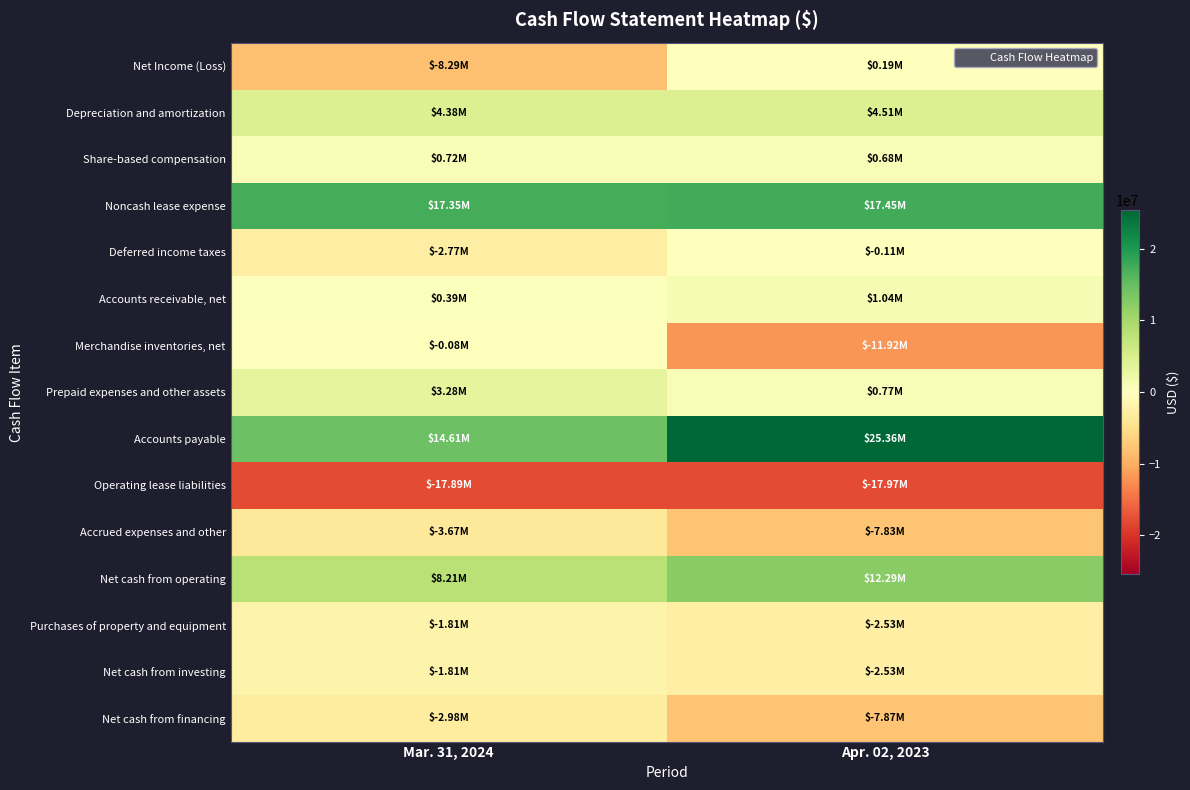

What is the minimum value shown in the chart?

-17970000